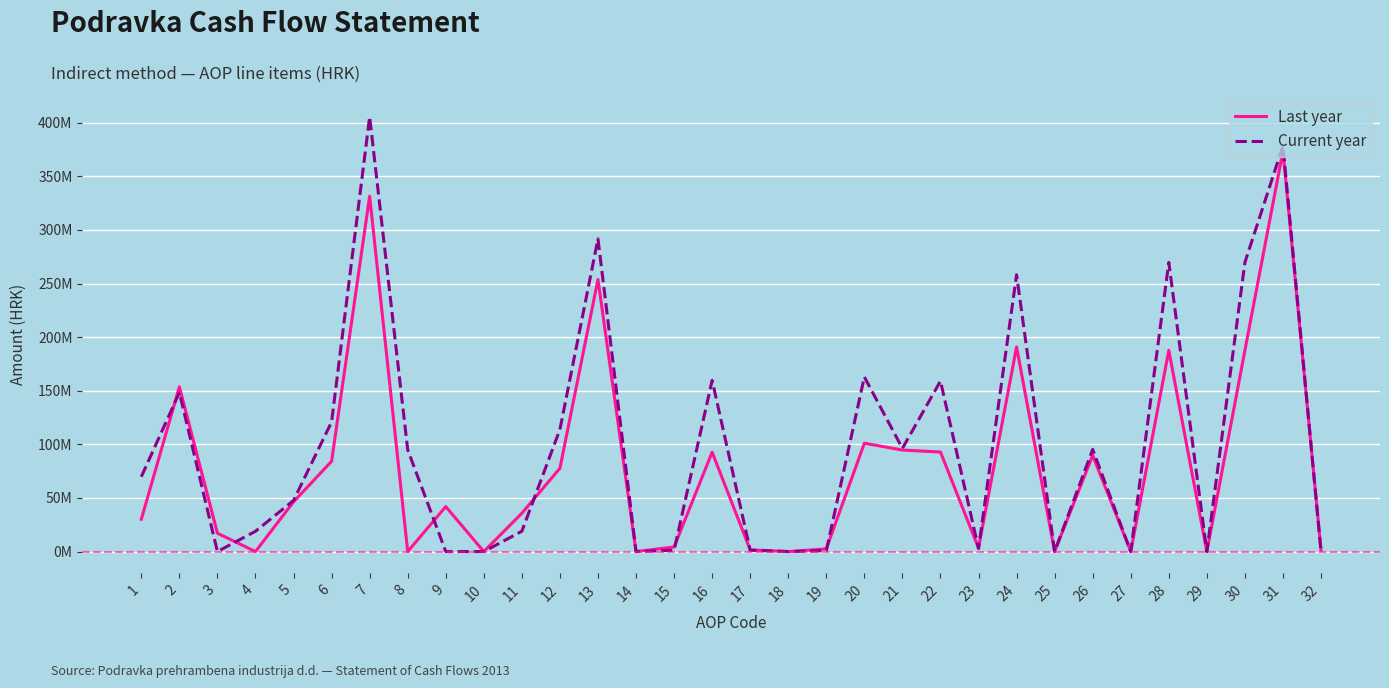

In Last year, how many points are higher than both neighbors (excluding endpoints)?

10